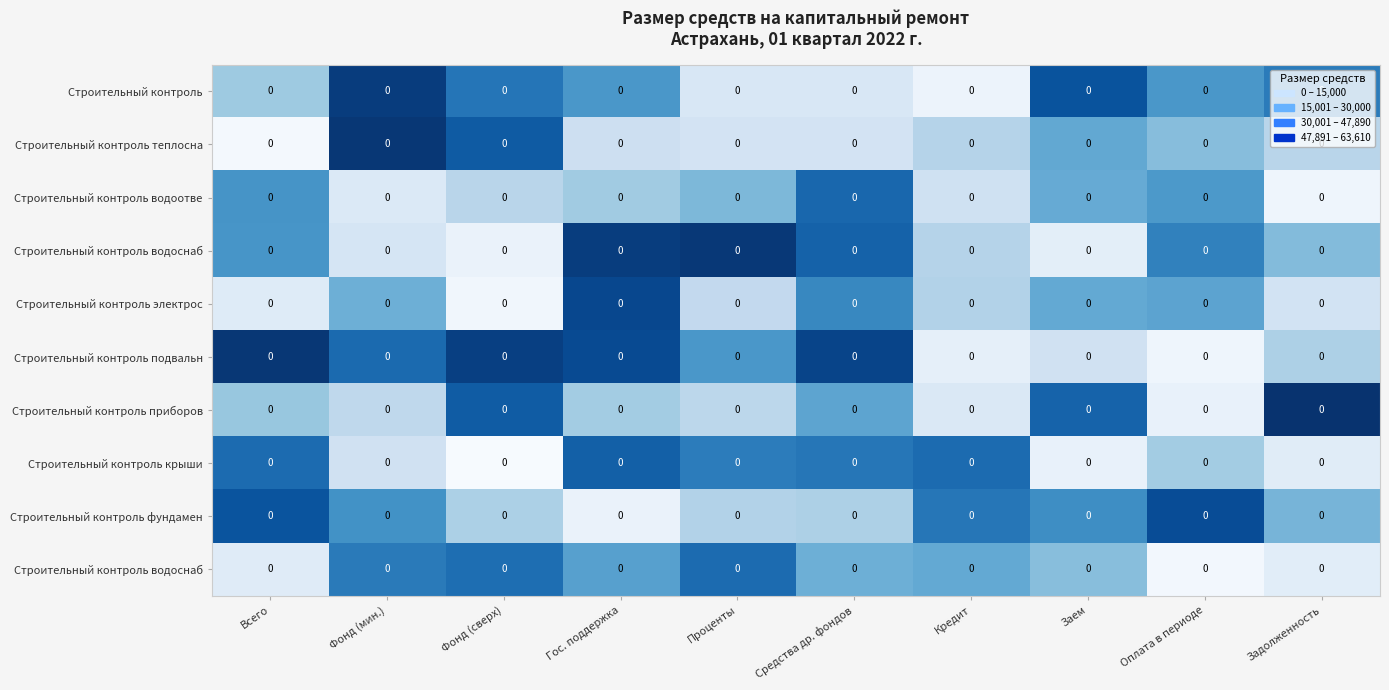

Which label corresponds to the smallest value in the chart?

Фонд (сверх)